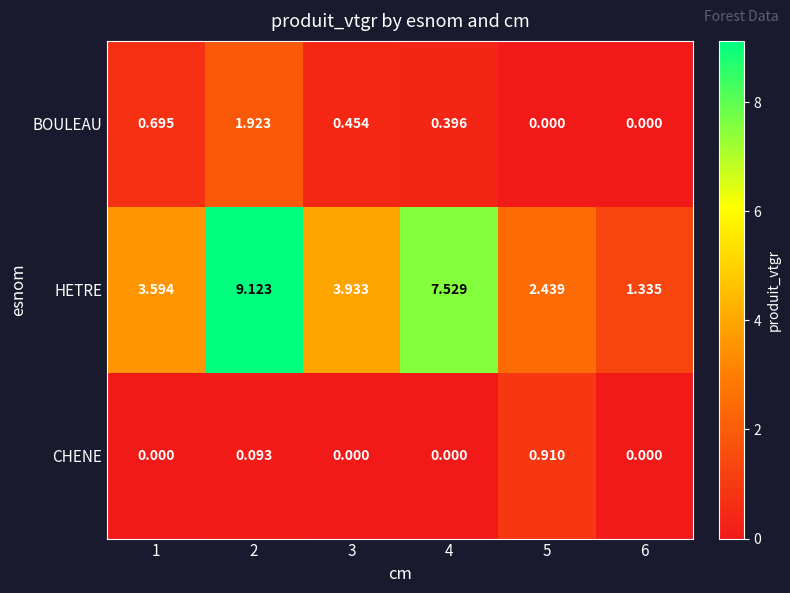

Which series has the largest total across all categories?

HETRE